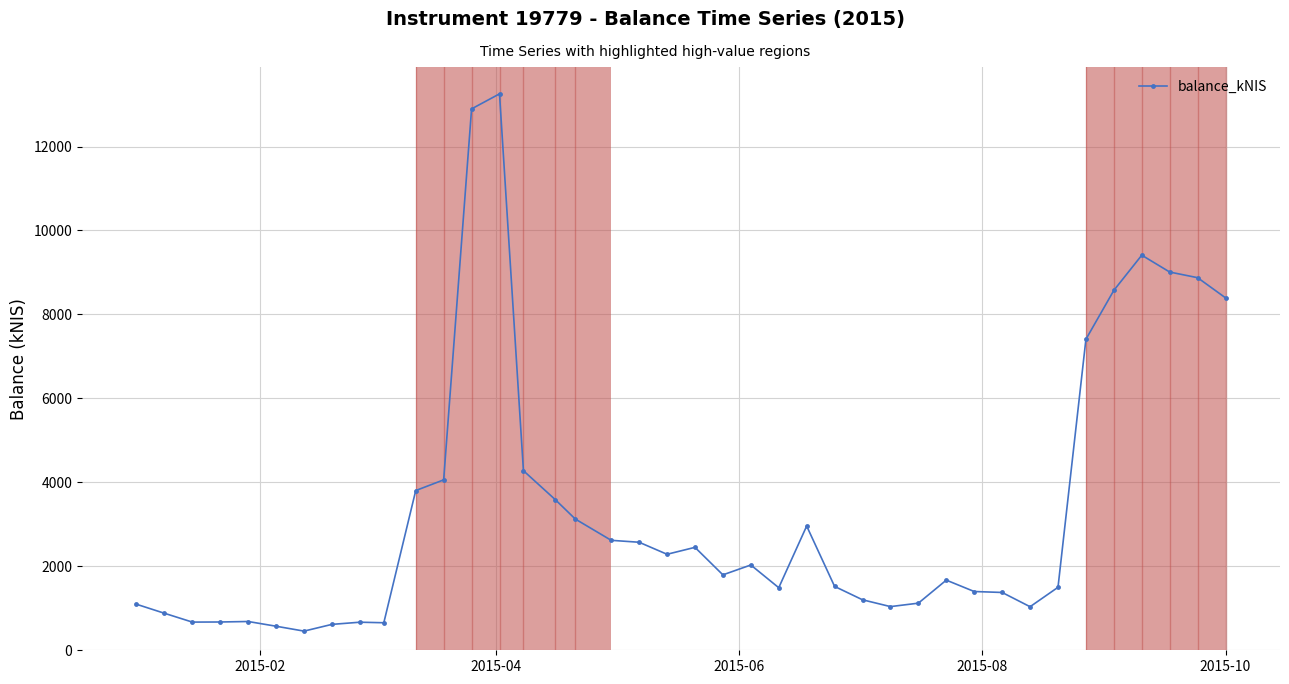

What is the value of the 19th point from the left?

2573.3